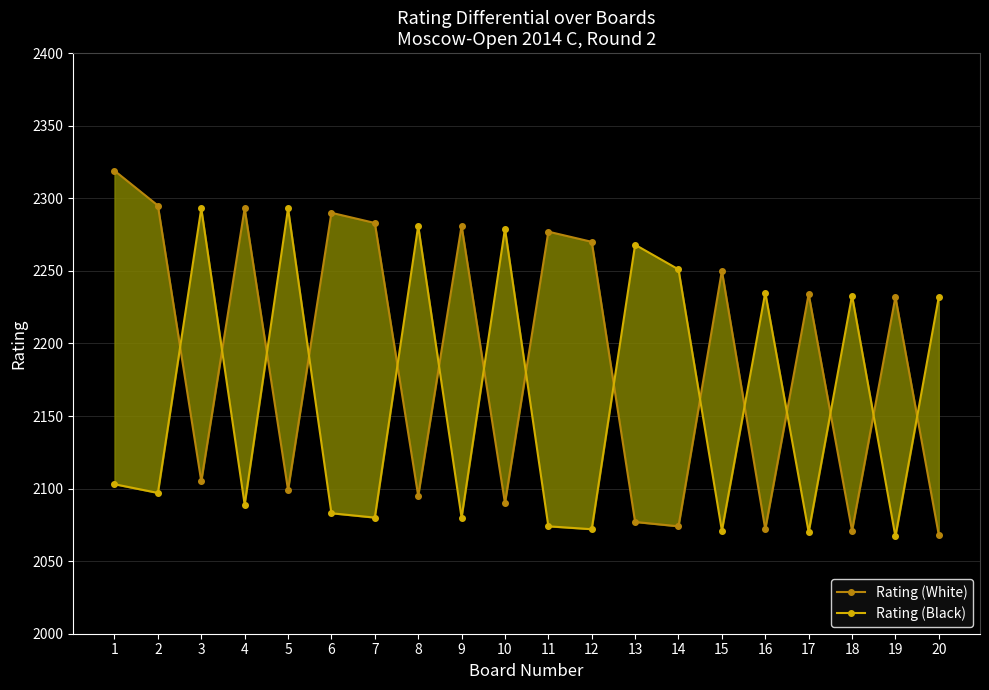

Reading left to right, list all the values displayed in this chart.

Rating (White): 2319	2295	2105	2293	2099	2290	2283	2095	2281	2090	2277	2270	2077	2074	2250	2072	2234	2071	2232	2068
Rating (Black): 2103	2097	2293	2089	2293	2083	2080	2281	2080	2279	2074	2072	2268	2251	2071	2235	2070	2233	2067	2232